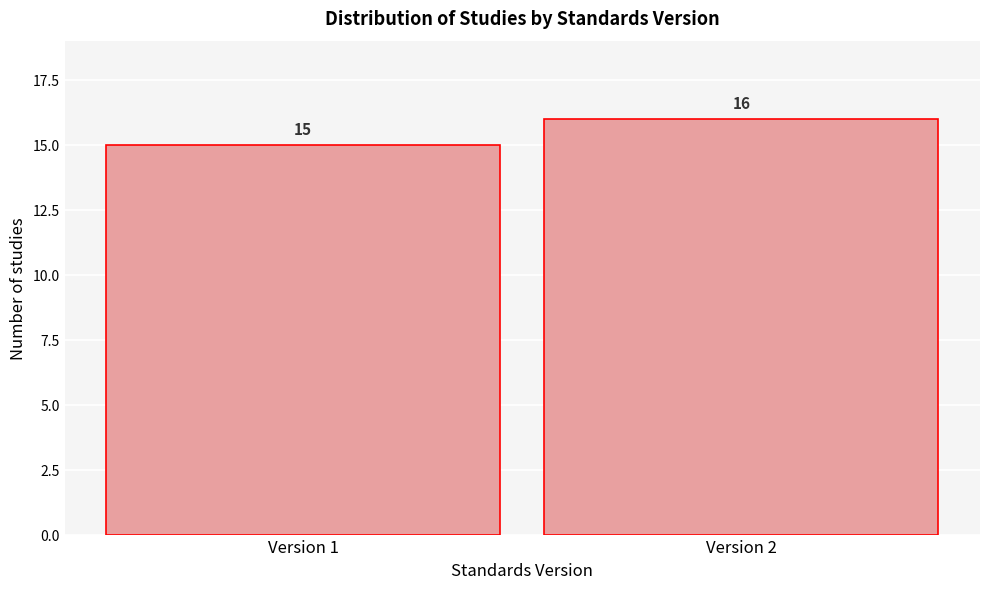

Reading right to left, extract all data points from this chart.

16	15